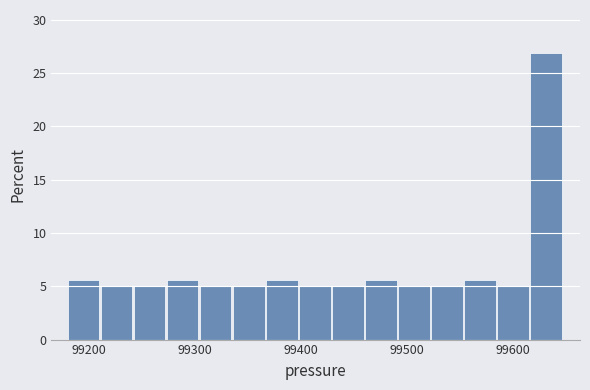

Around what value on the x-axis is the tallest bar? Give the approximate position of its centre, as read against the axis.

99630